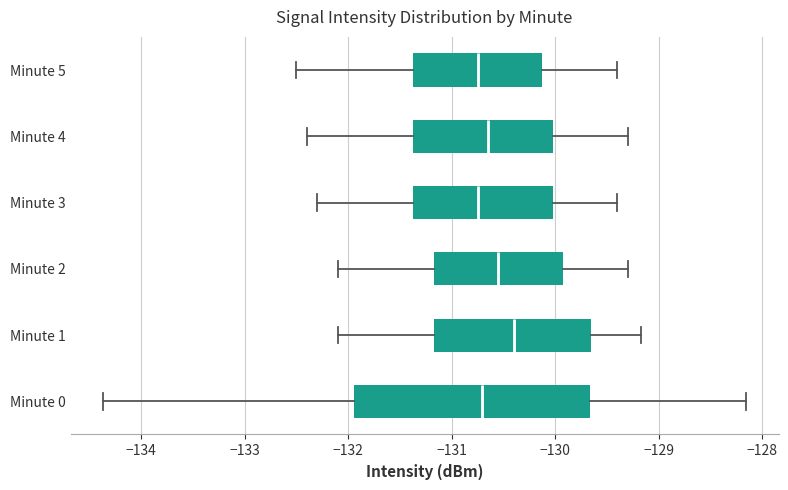

Where does the left whisker of the box for Minute 0 end on the x-axis? The values are not printed on the chart, so give them approximately, as read against the axis.

-134.4